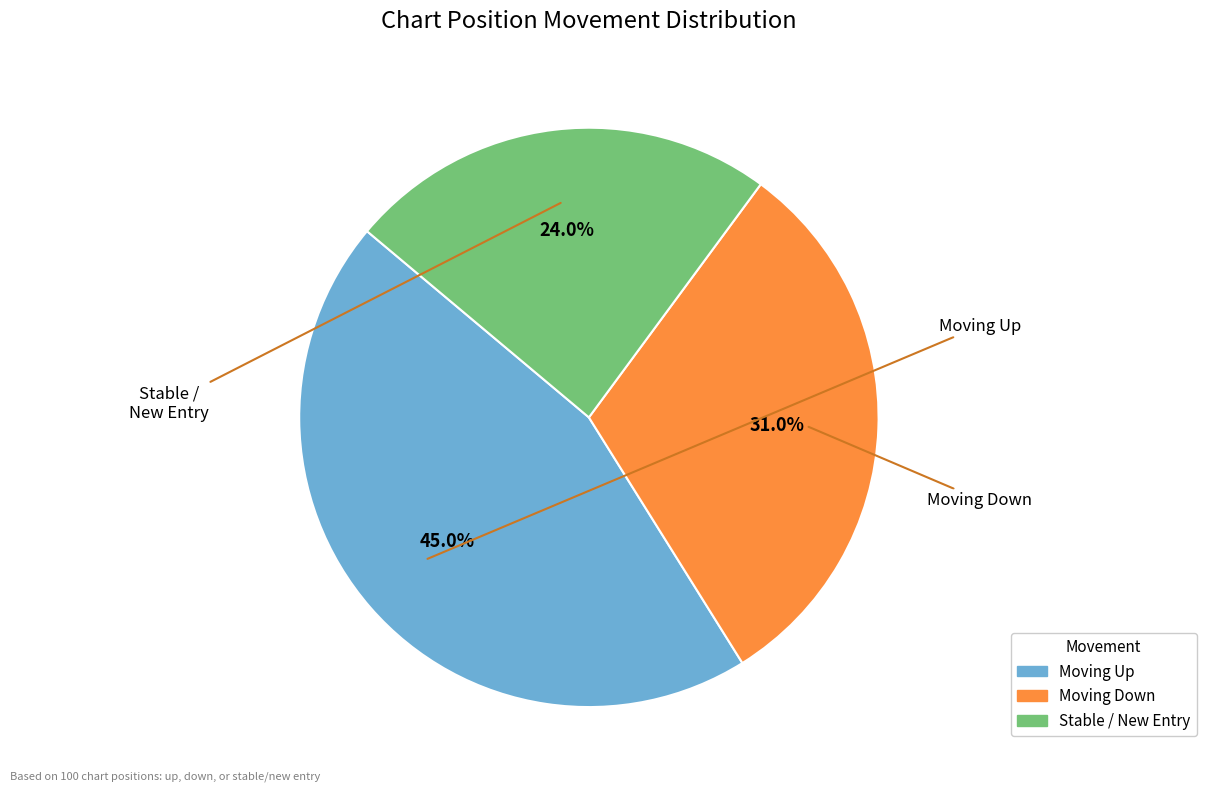

Does any single category account for the majority?

No